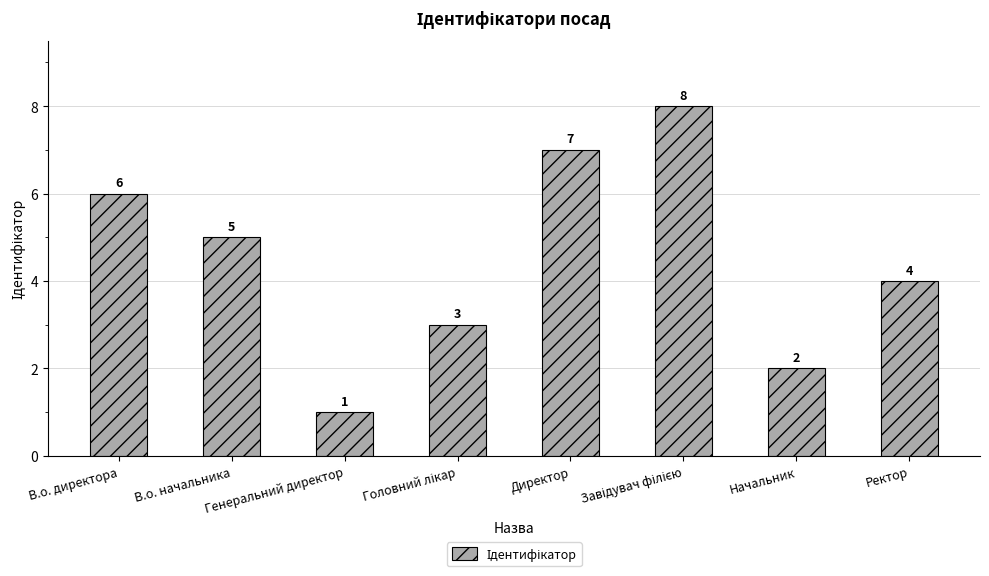

What is the minimum value shown in the chart?

1